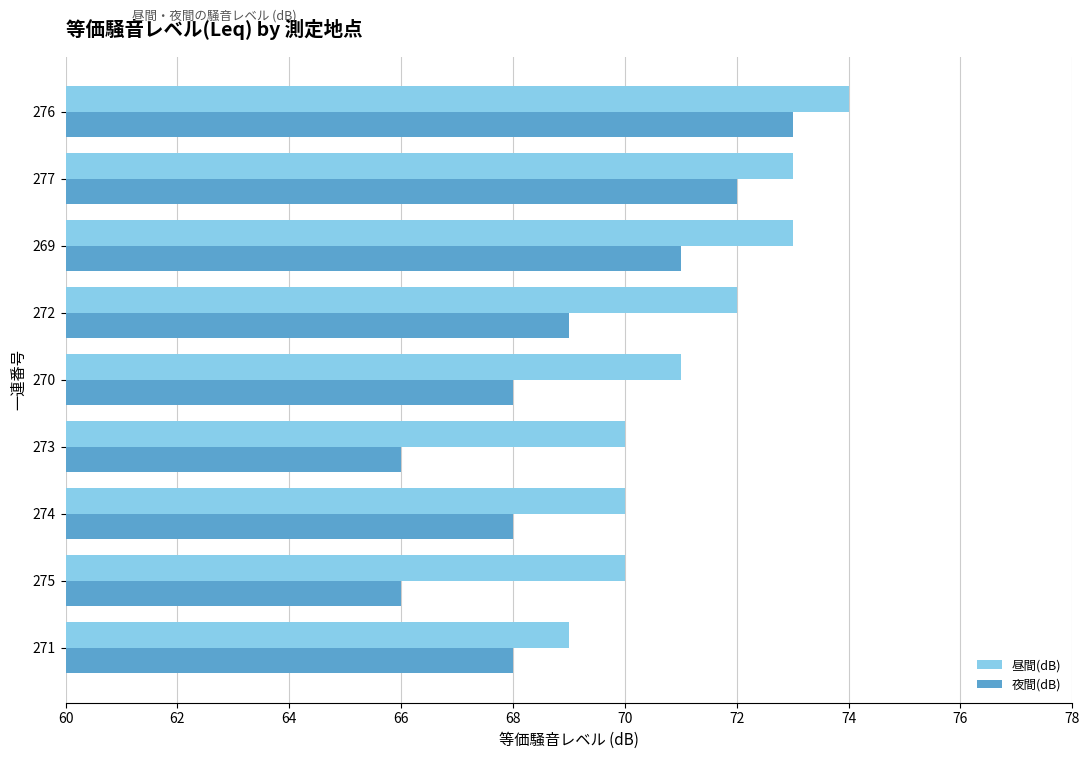

The 夜間(dB) series shows 124 at 272. True or false?

False